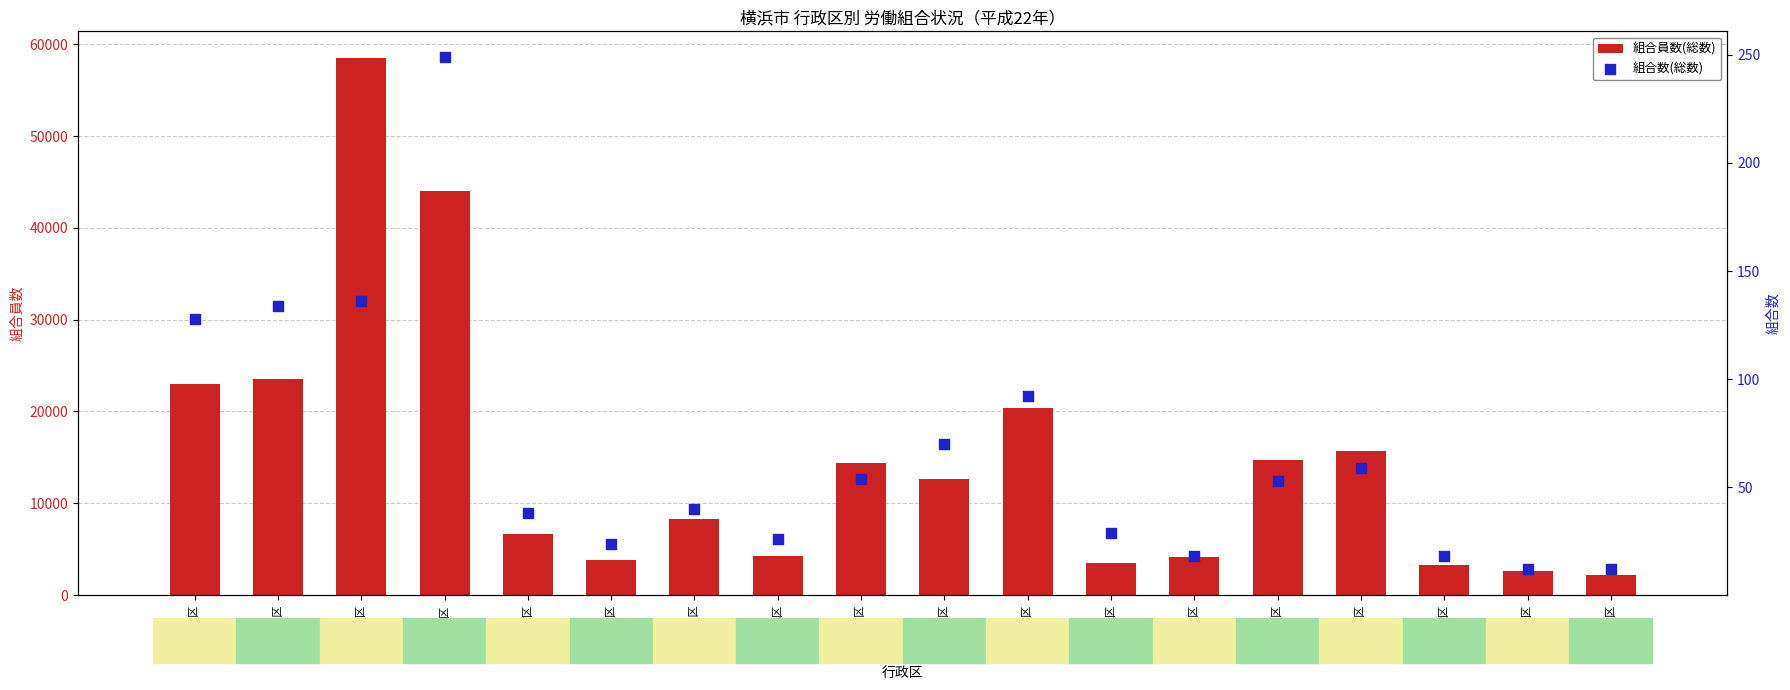

At which category is the sum across all series the highest?

西区